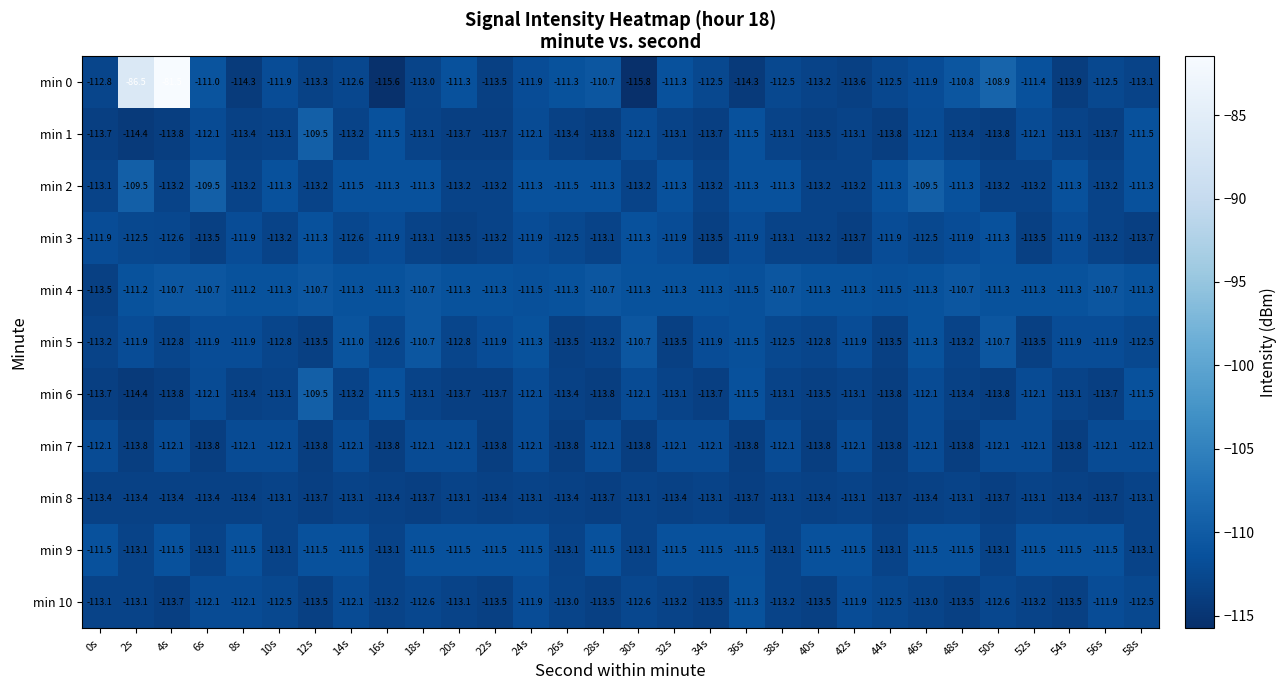

What is the total value across all series at 8s?

-1238.4